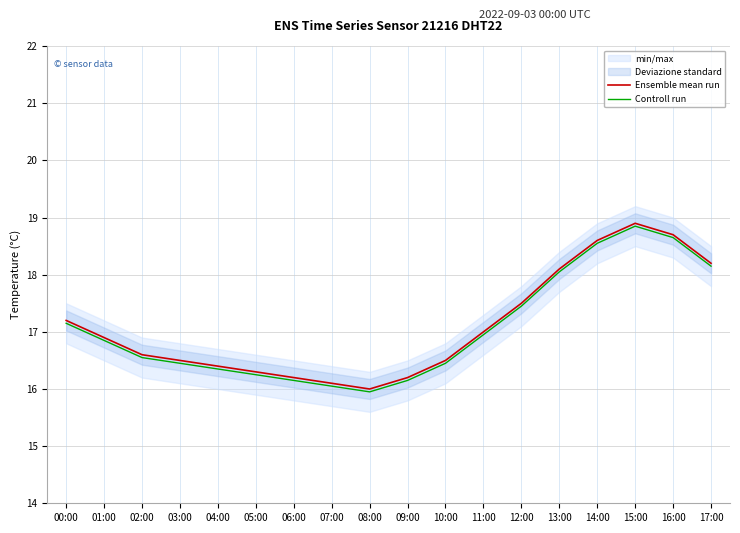

What is the maximum value shown in the chart?

18.9